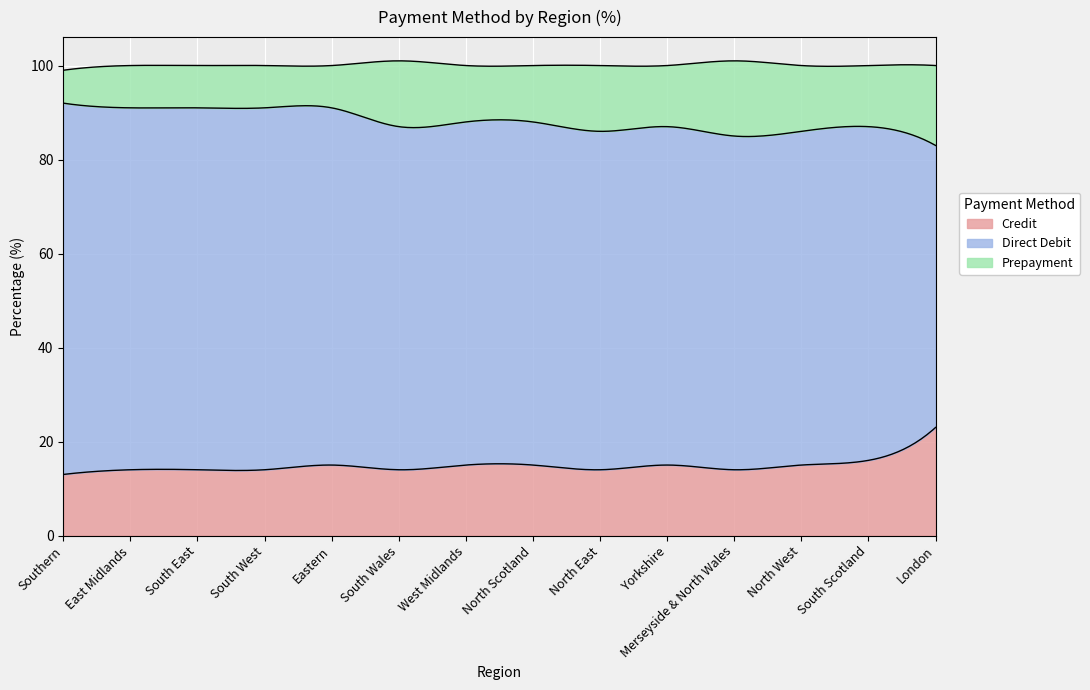

What is the label of the 11th point from the right?

South West